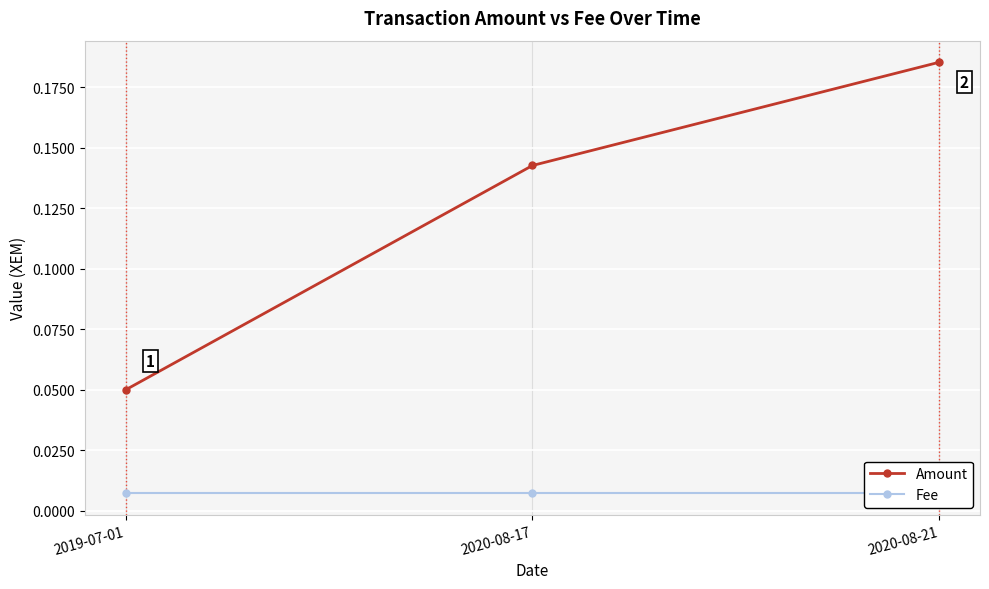

Between 2019-07-01 and 2020-08-17, which is larger?

2020-08-17